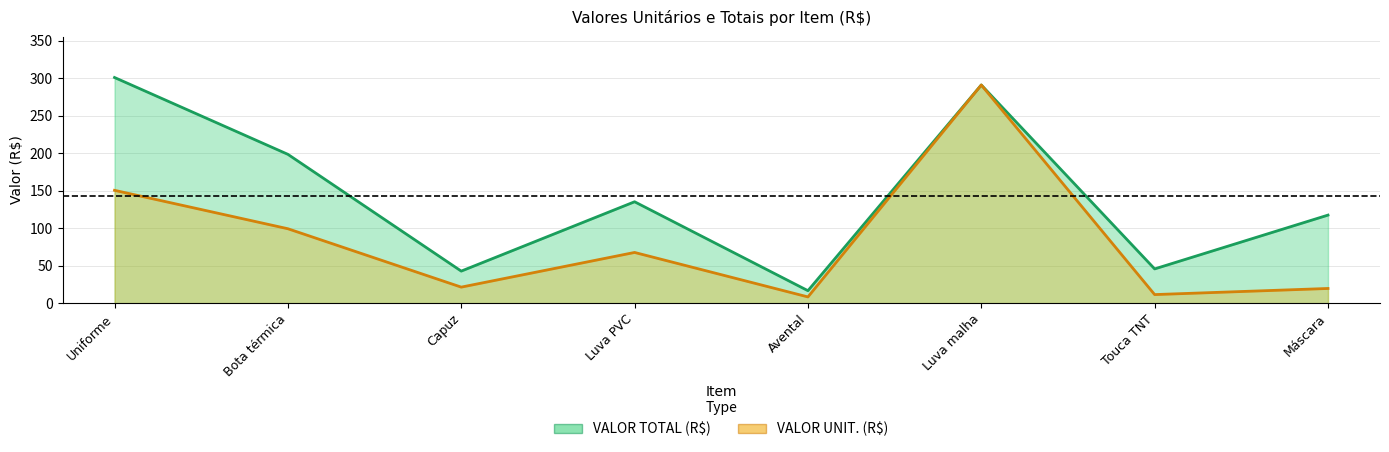

What is the average value of the VALOR TOTAL (R$) series?

143.4